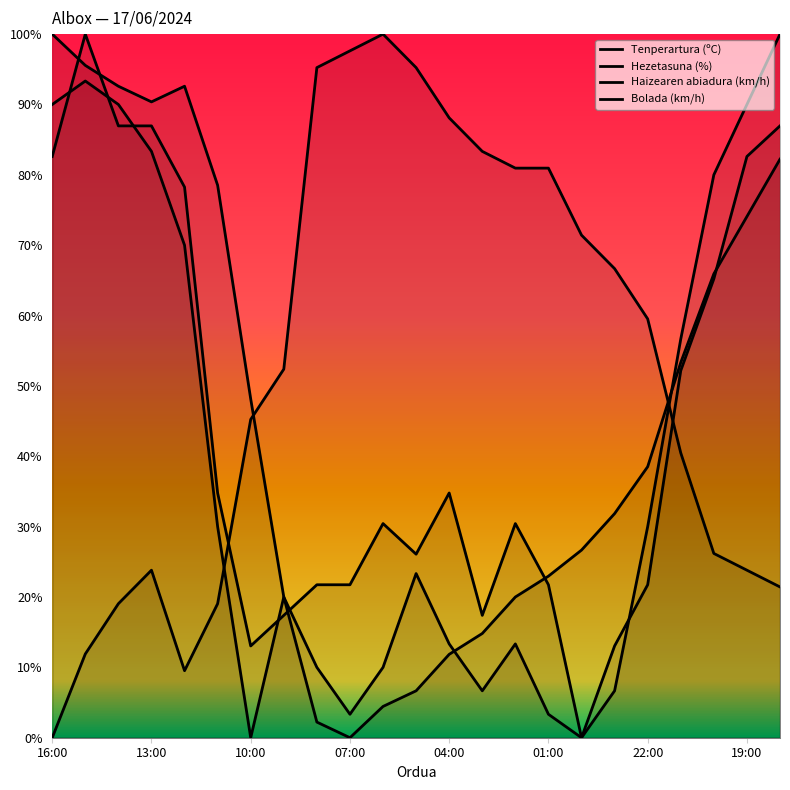

List the series in order of their overall mean, lowest first.

Bolada (km/h), Haizearen abiadura (km/h), Tenperartura (ºC), Hezetasuna (%)